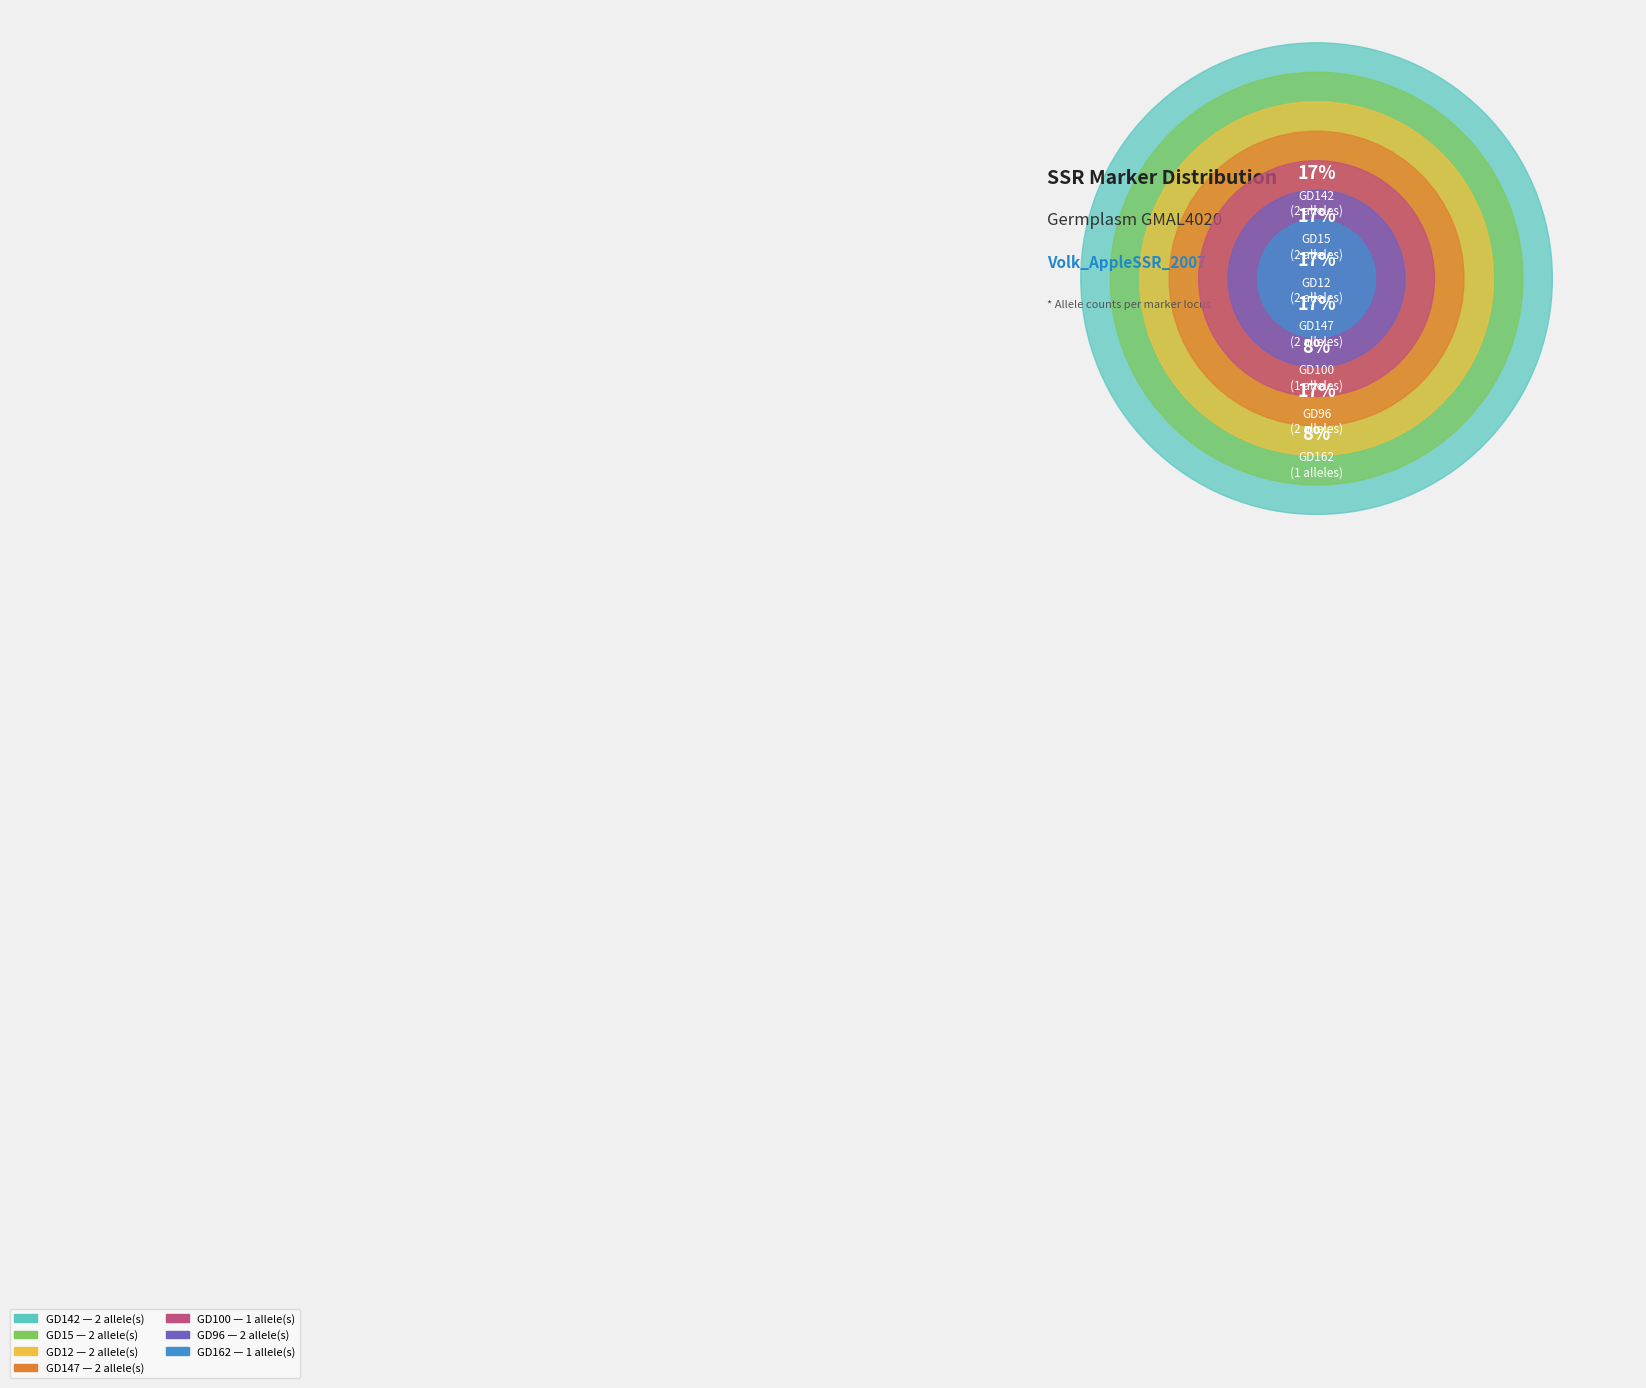

Combined, what portion of the pie is GD12 and GD100?

25.0%